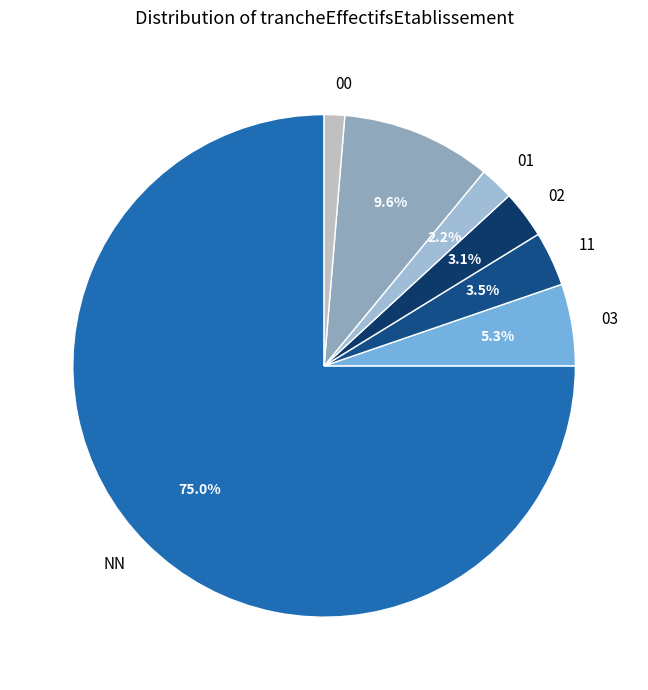

How many segments does this pie chart have?

7